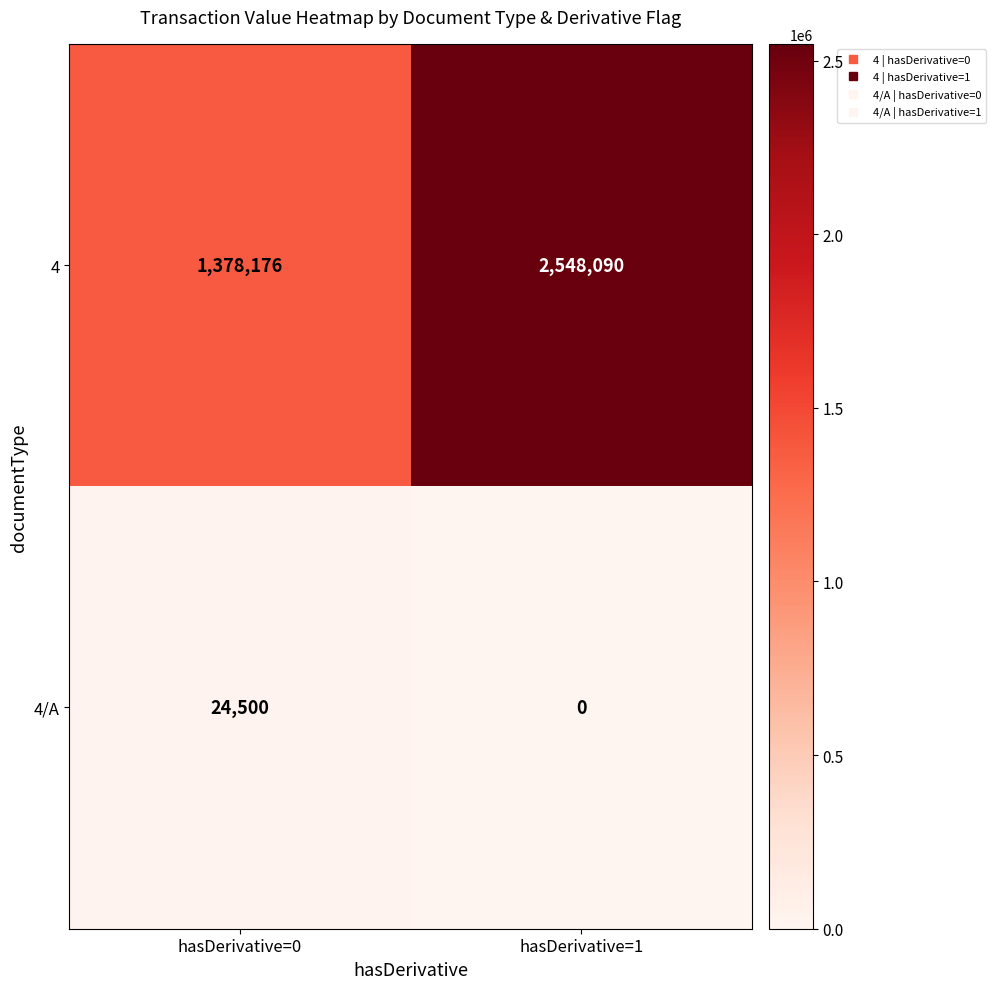

What is the sum of the 4 values at hasDerivative=1 and hasDerivative=0?

3926266